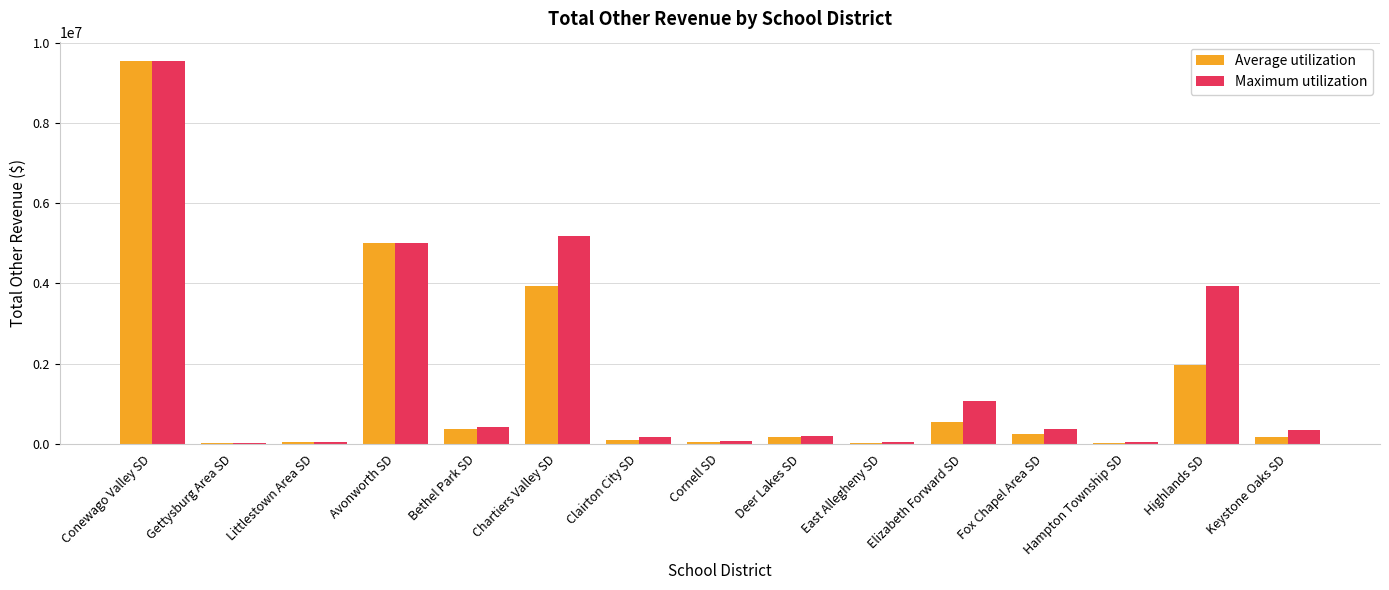

How many groups of bars are there?

15